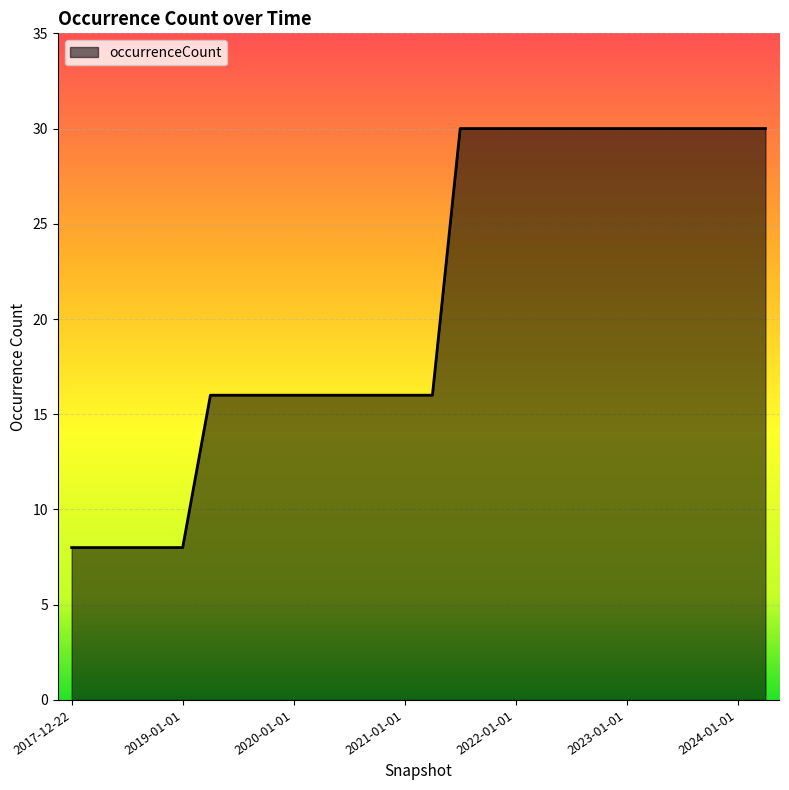

What is the smallest value displayed?

8